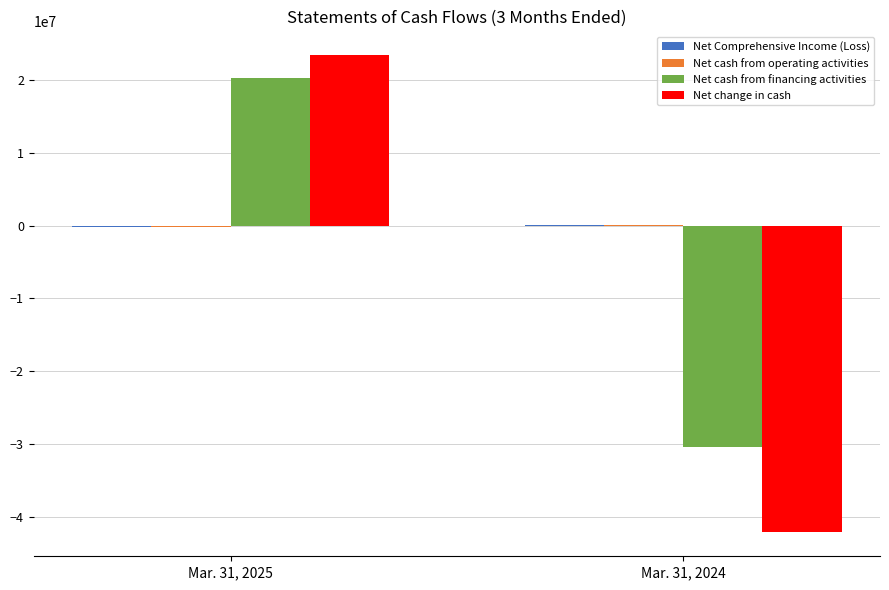

Does the chart contain stacked bars?

No